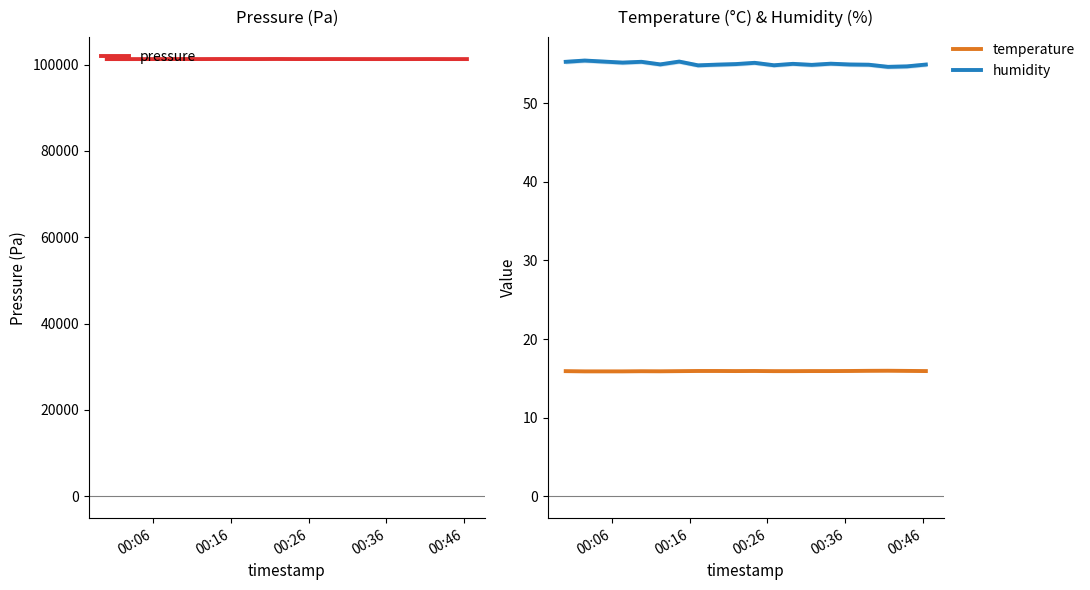

True or false: temperature and humidity intersect in this chart.

False